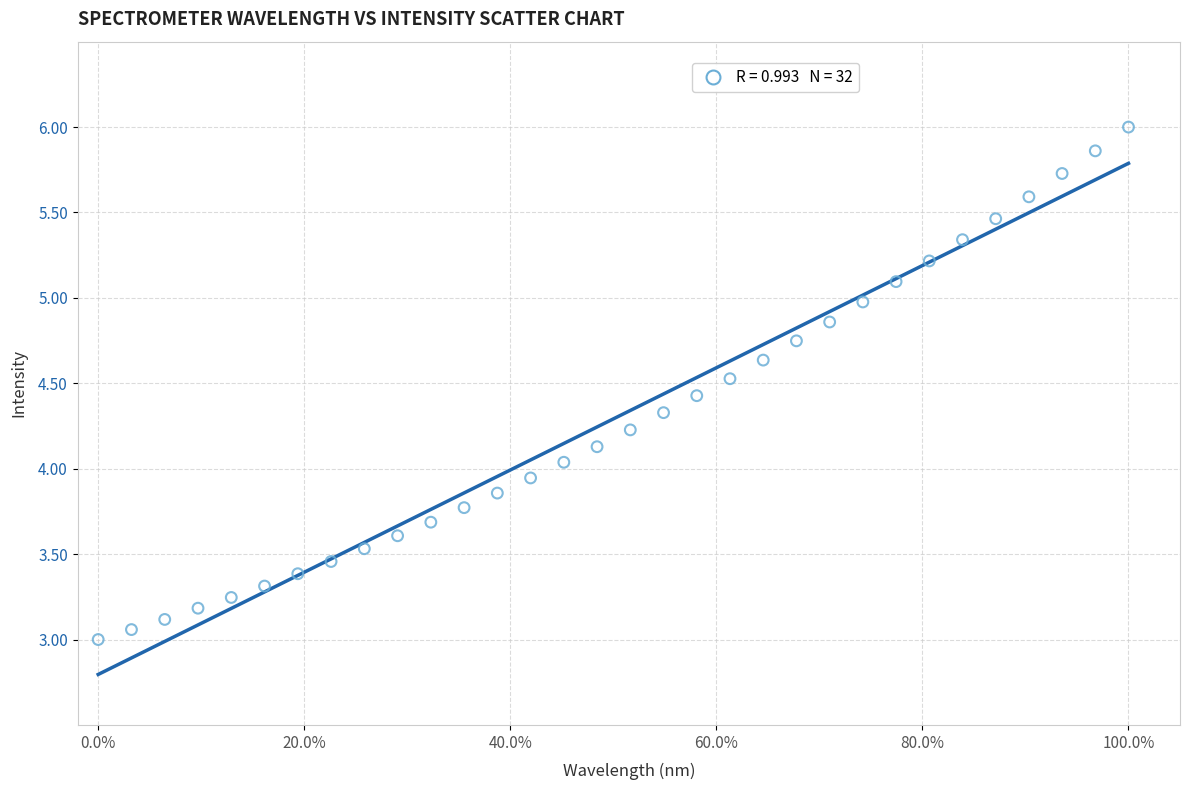

What is the range of Y values (max minus min)?

3.0